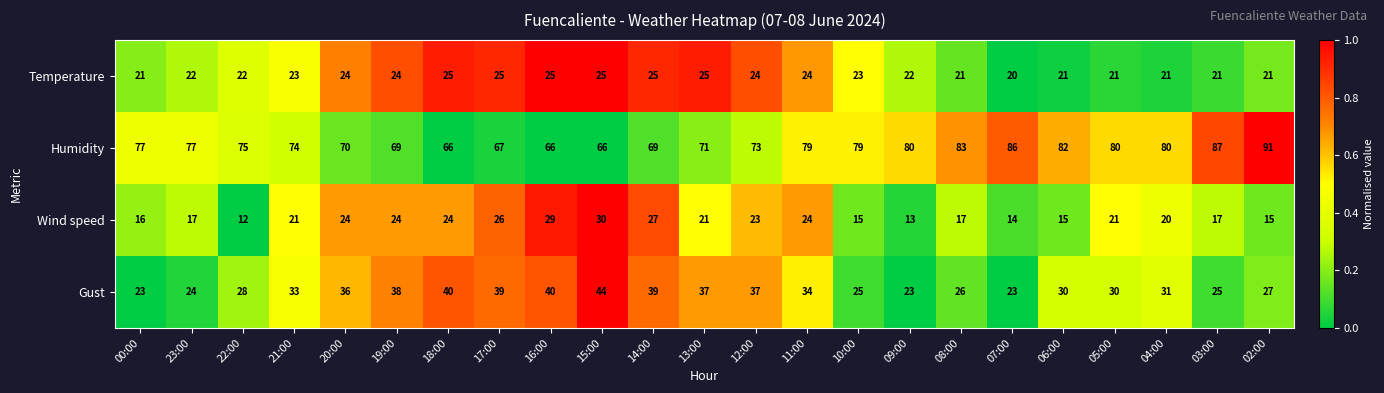

Read the Gust value at 14:00, to the nearest 10.

40